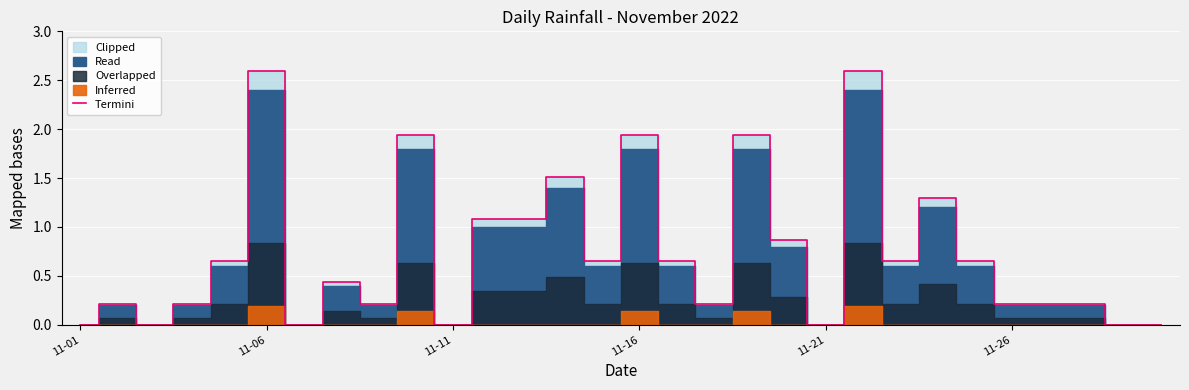

What is the value of the 2nd point from the left?

0.2